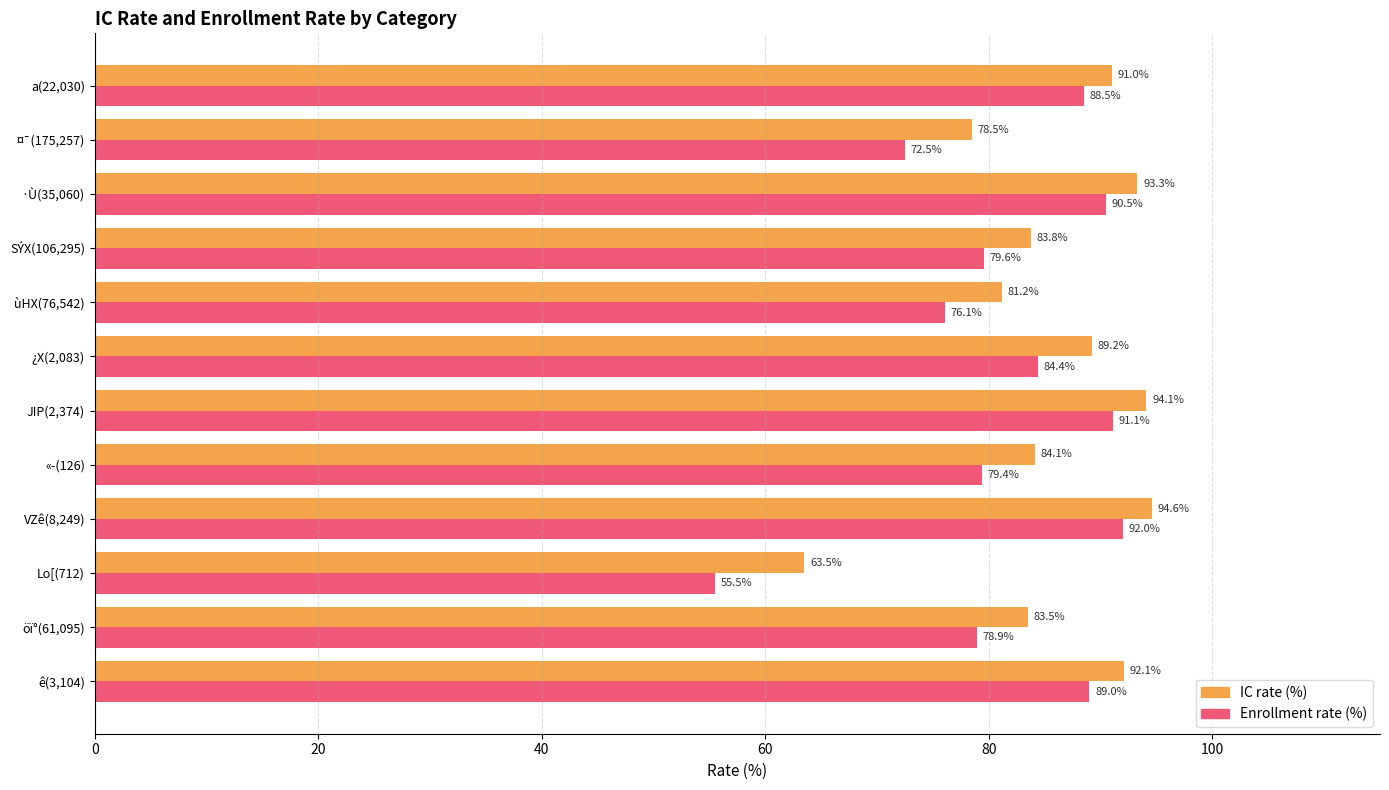

At which label does Enrollment rate (%) reach its minimum?

Lo[(712)